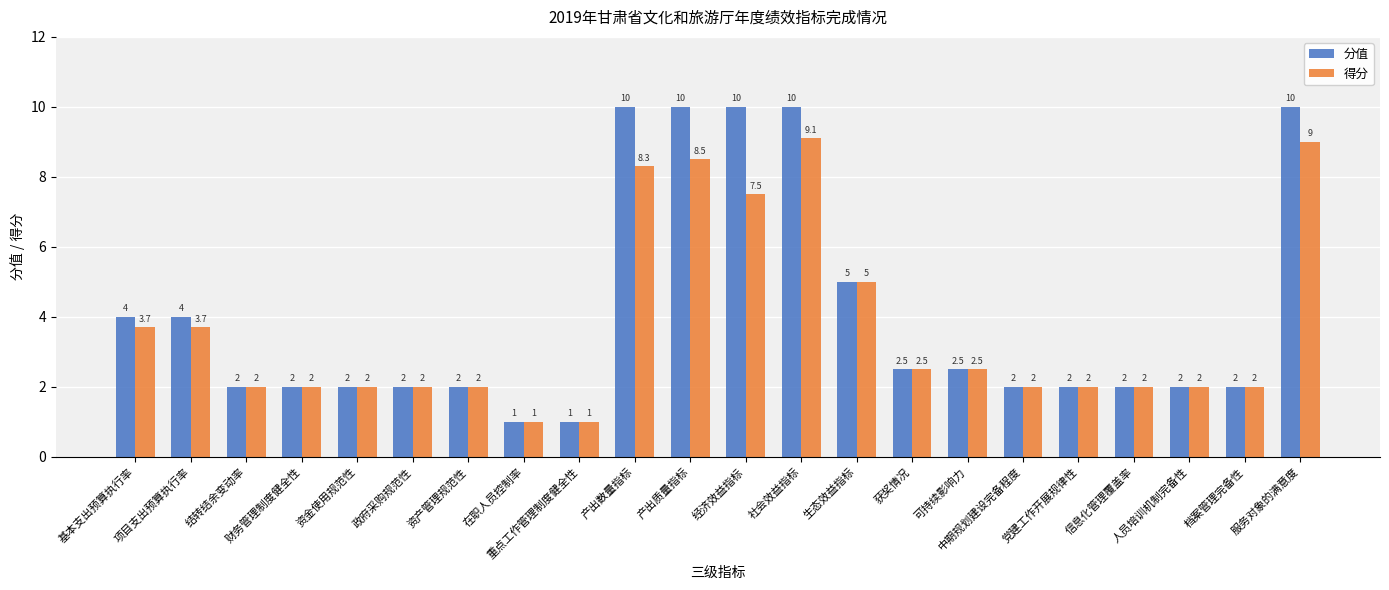

The 分值 series shows 2.0 at 政府采购规范性. True or false?

True